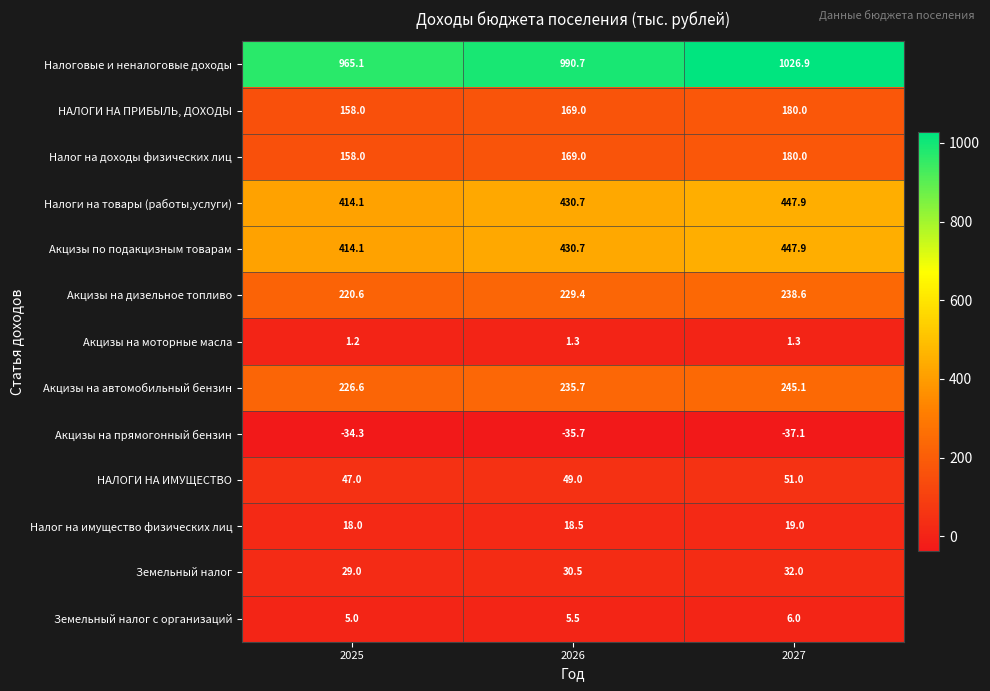

How many Налог на доходы физических лиц values are between 158 and 180?

3